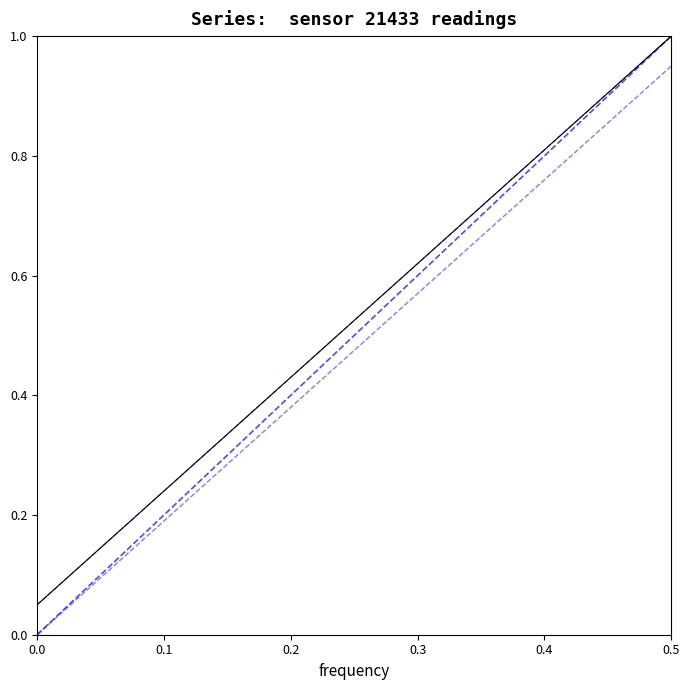

What is the maximum value shown in the chart?

1.0